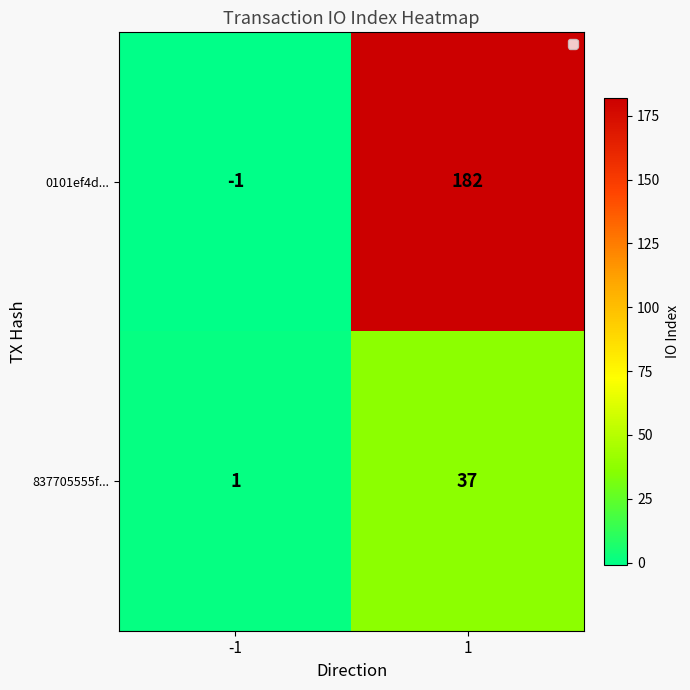

At how many categories does at least one series exceed 133?

1